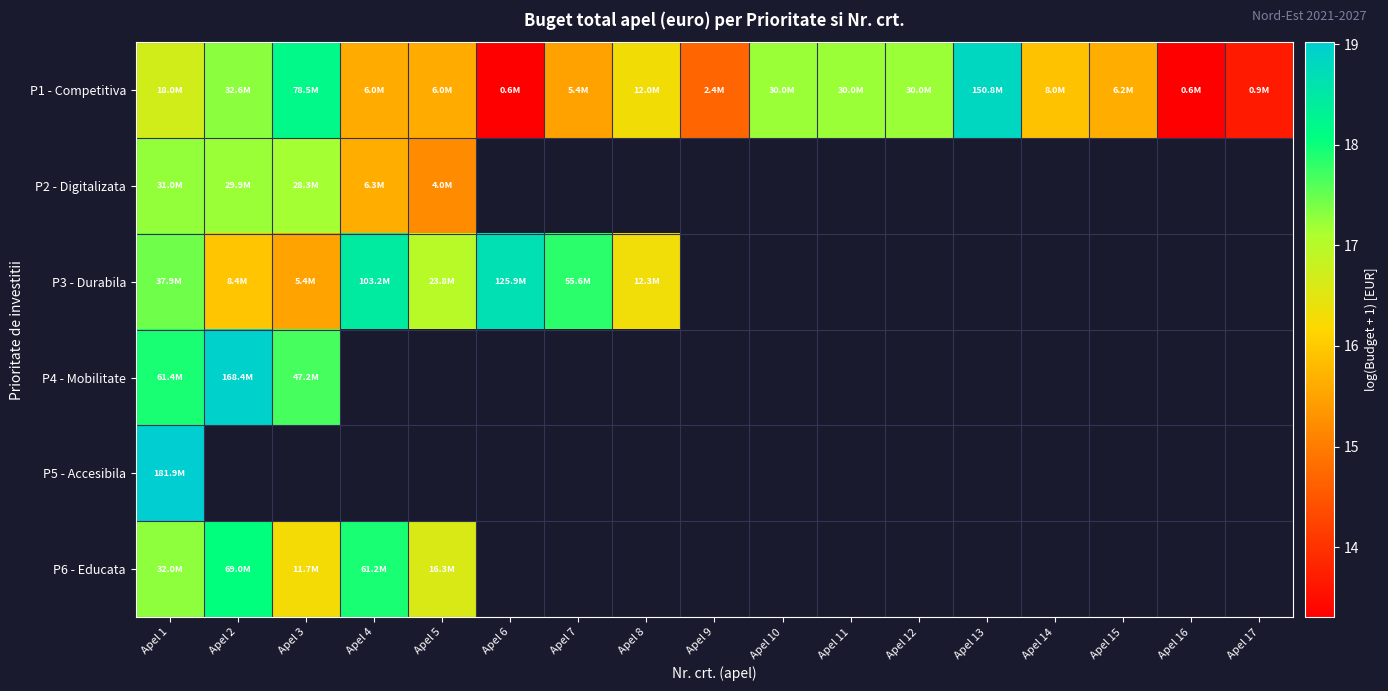

Read the P6 - Educata value at Apel 3.

16.3